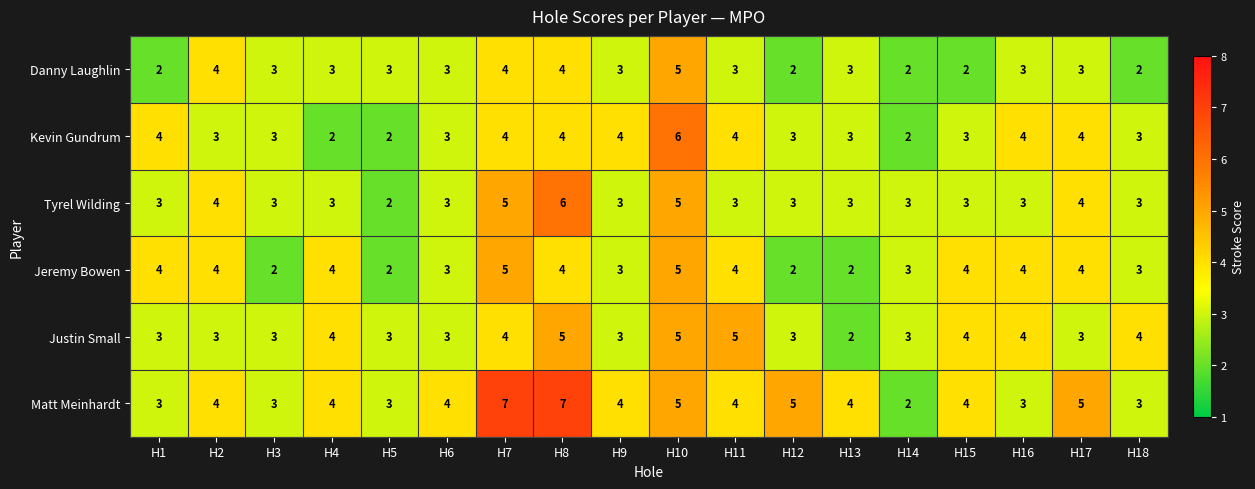

What is the total value across all series at H2?

22